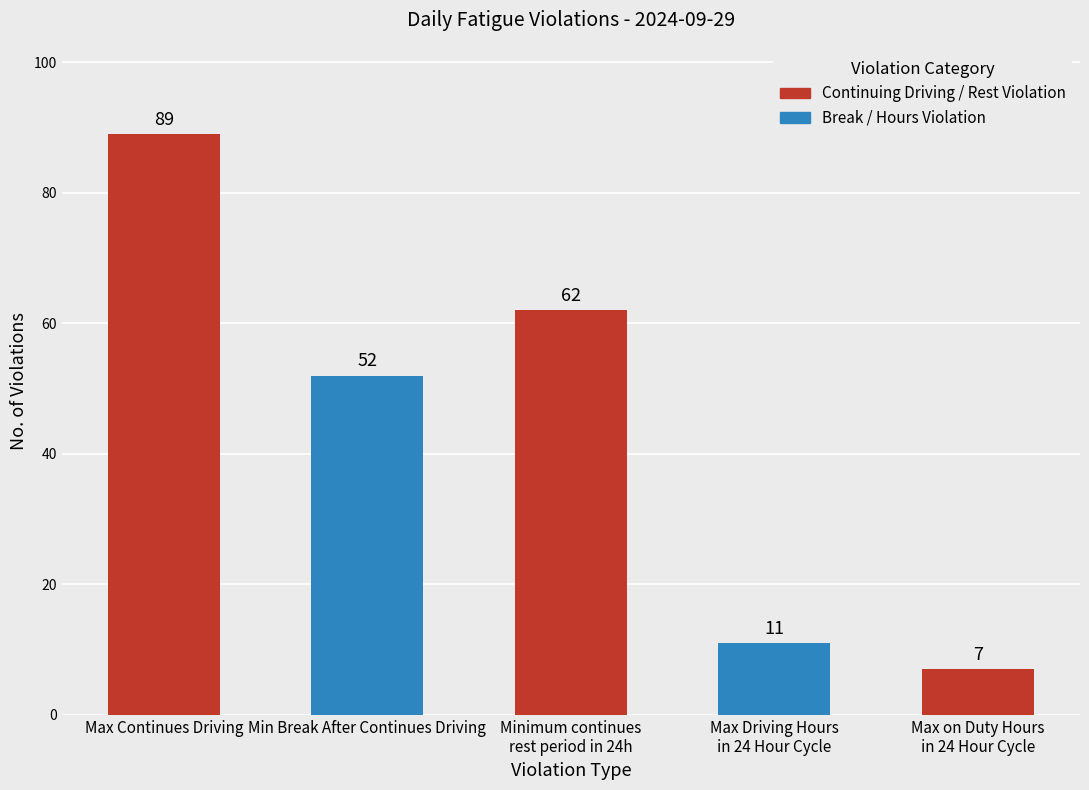

The chart shows a value of 89 at Max Continues Driving. True or false?

True